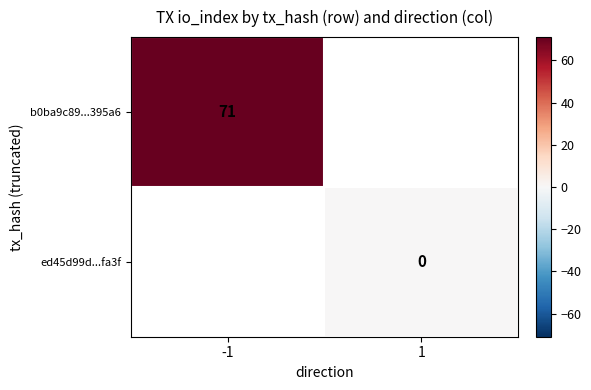

How many distinct data groups are displayed?

2